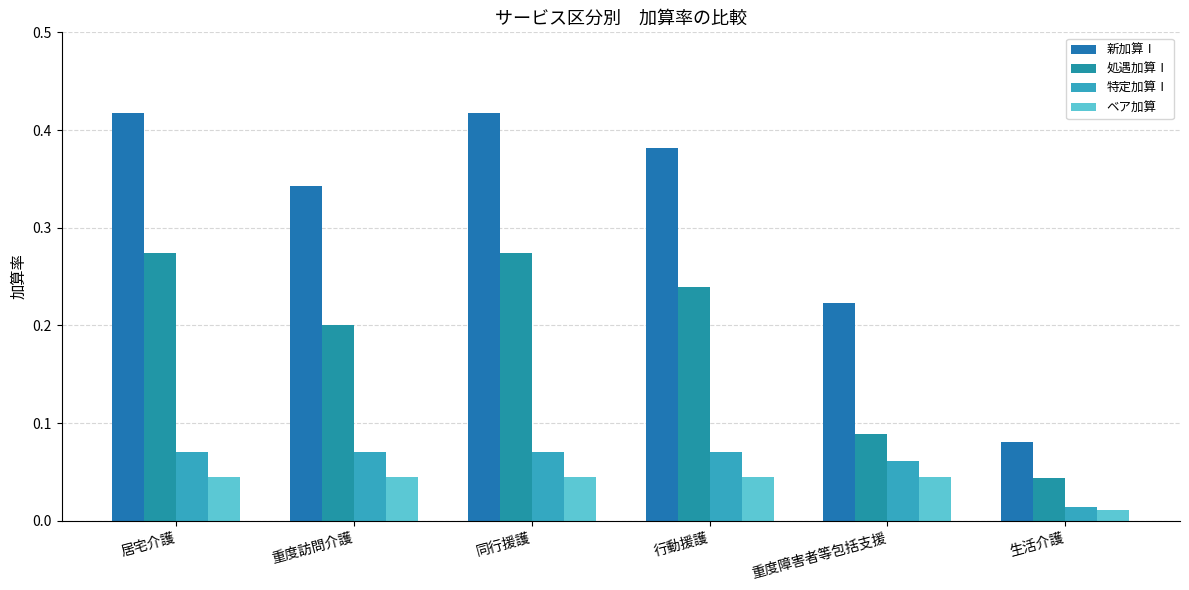

What is the difference between the maximum and minimum values in the 特定加算Ⅰ series?

0.1